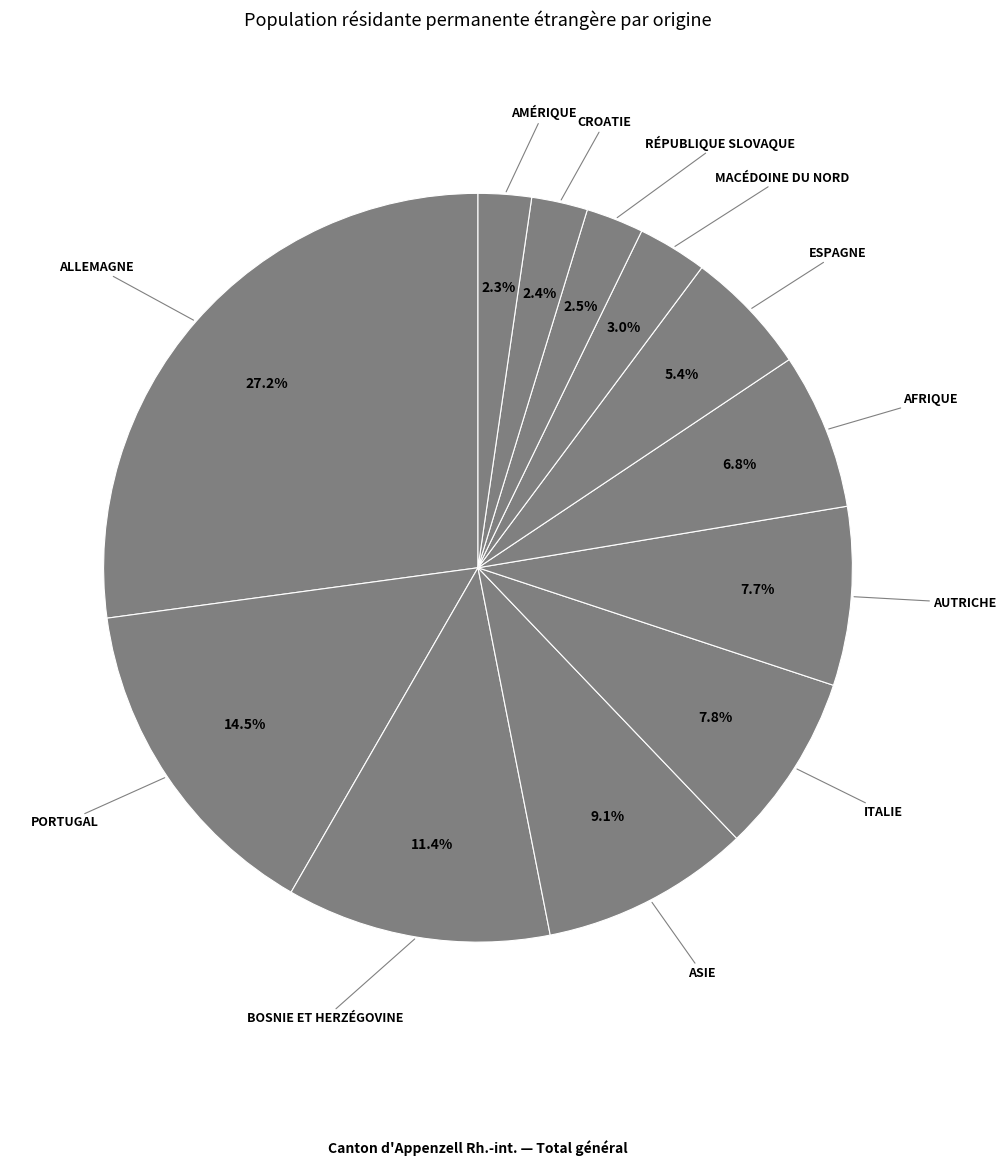

How many segments does this pie chart have?

12